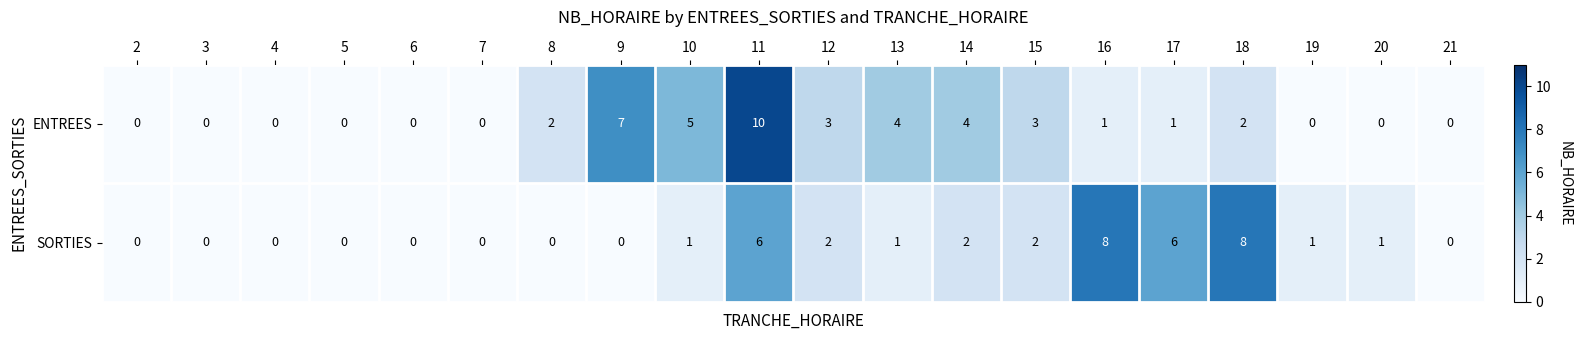

Rank the series by their maximum value, from highest to lowest.

ENTREES, SORTIES